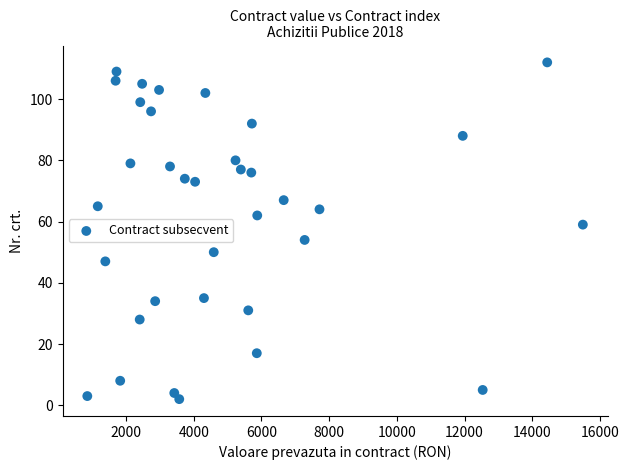

What is the range of Y values (max minus min)?

110